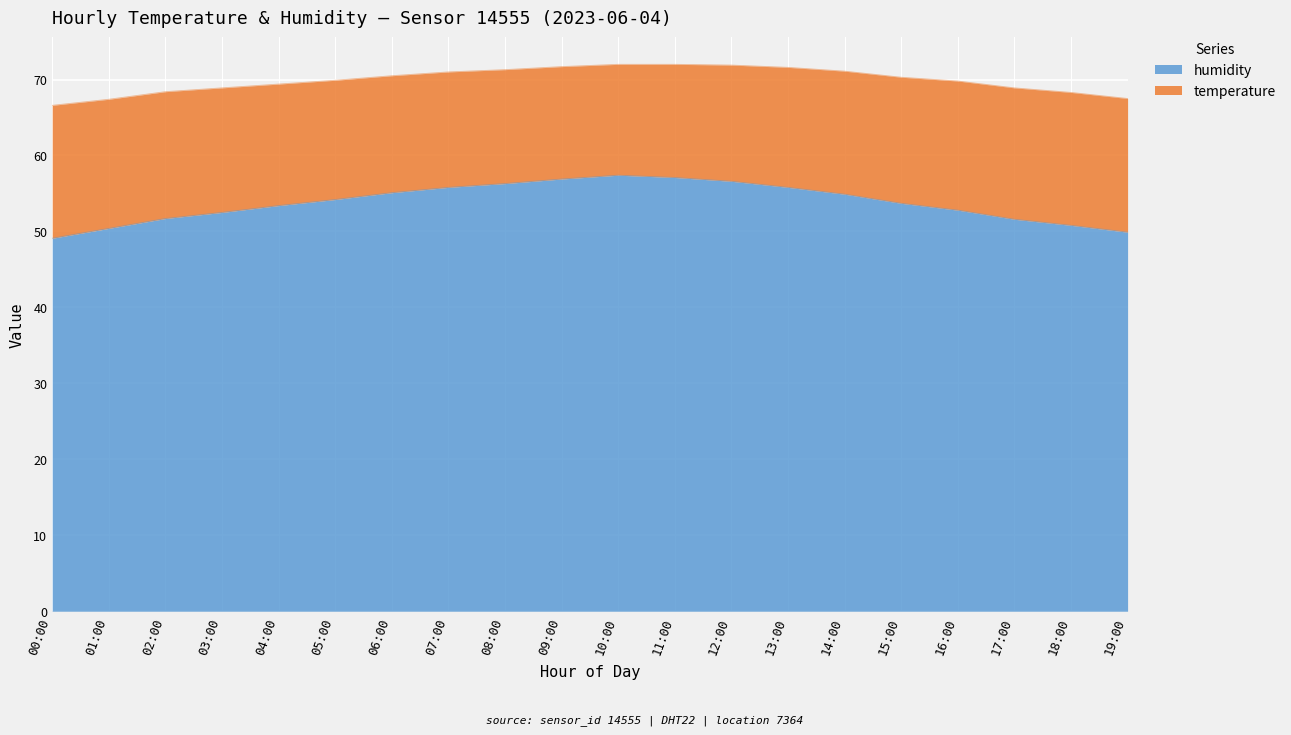

True or false: there are more than 1 points higher than both neighbors.

False